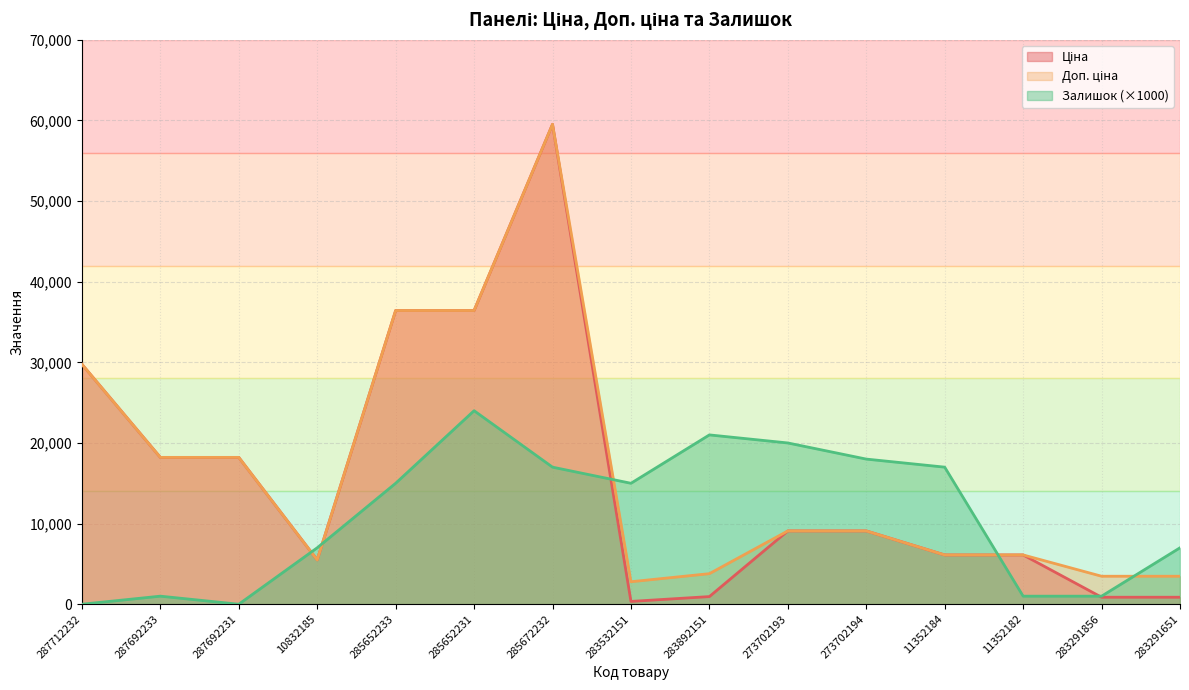

Where is the first local minimum for Залишок?

287692231